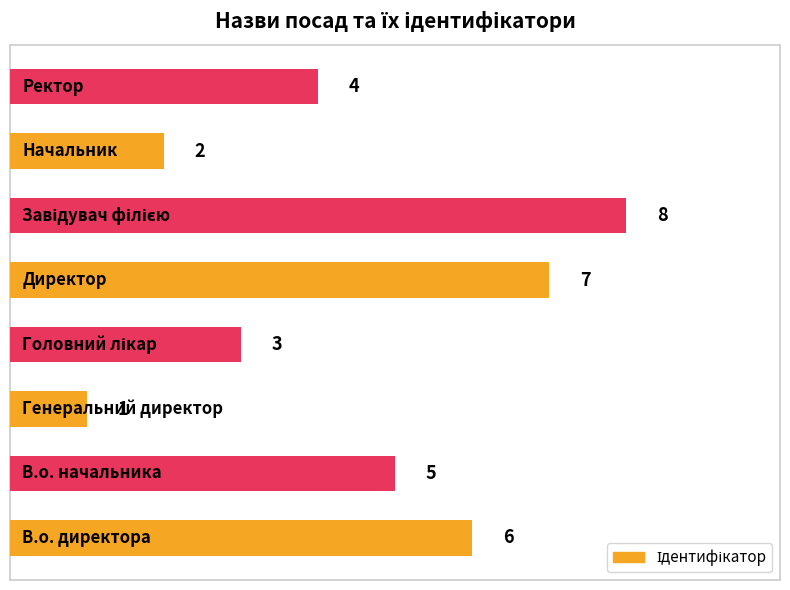

Does the chart contain any negative values?

No